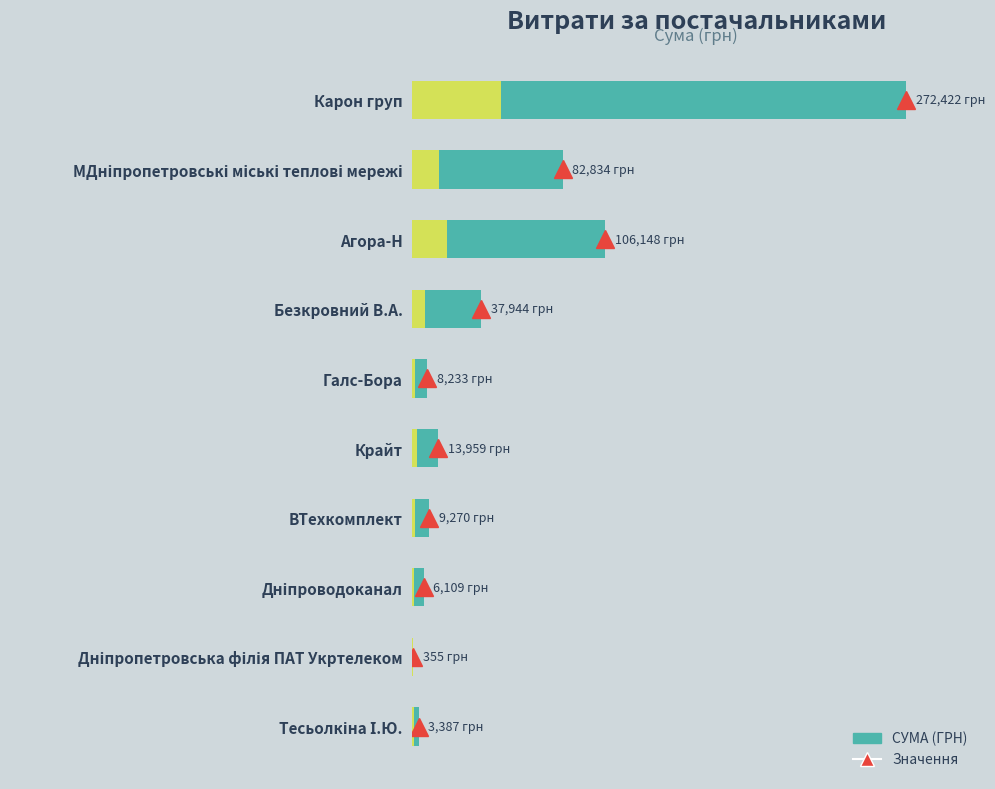

What is the average value?

54066.1